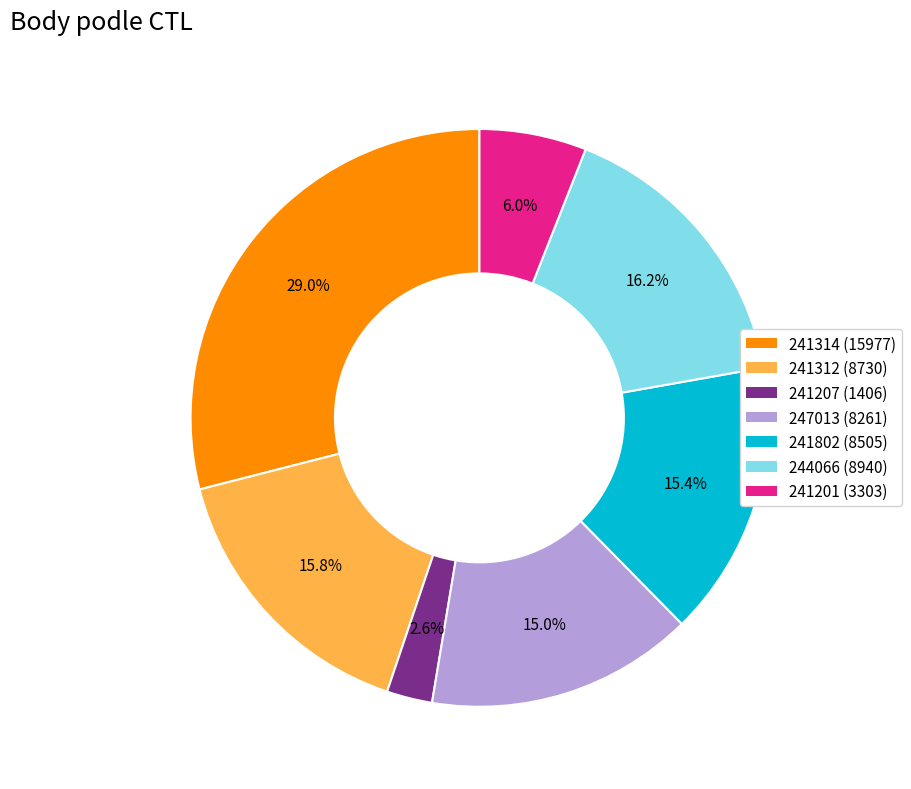

Is there any slice that represents more than half of the pie?

No